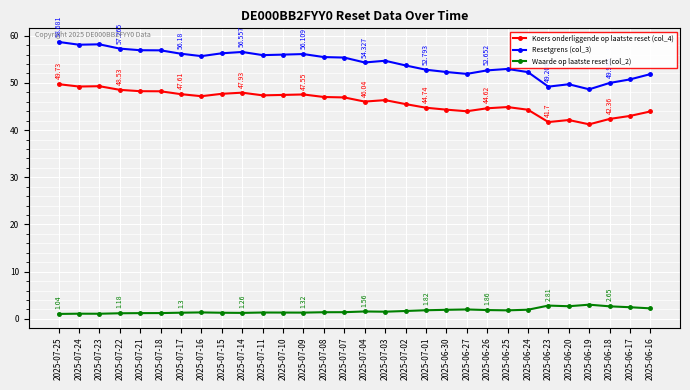

Is the value of Waarde op laatste reset (col_2) at 2025-06-25 greater than the value of Resetgrens (col_3) at 2025-07-14?

No